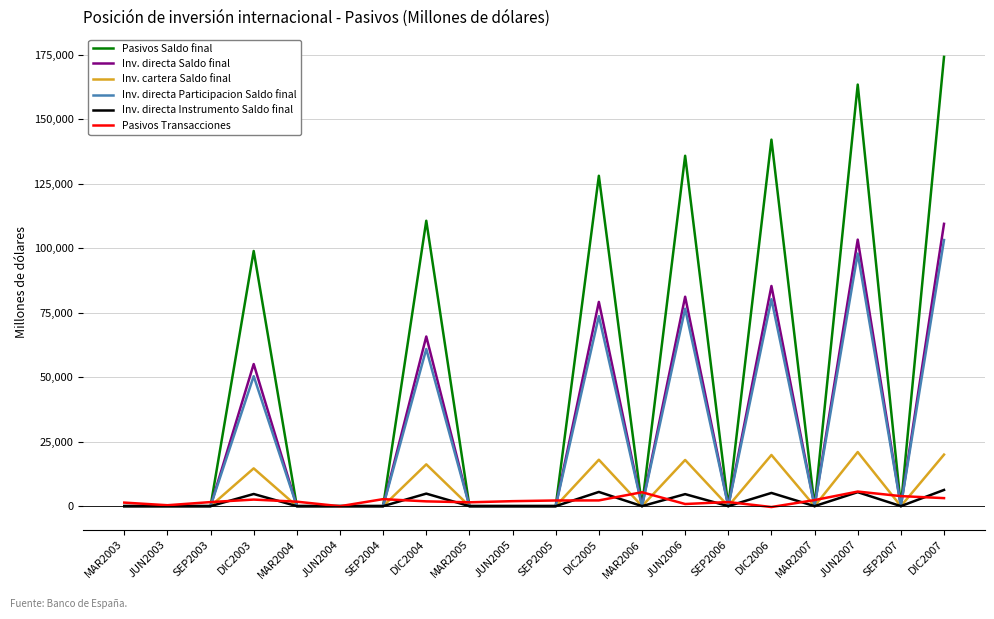

What is the difference between the Pasivos Saldo final values at JUN2004 and JUN2007?

163361.1